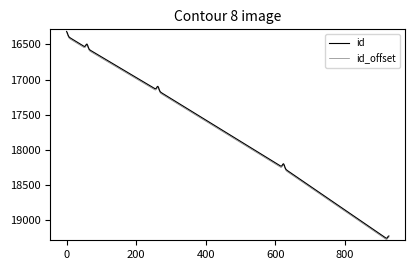

How many lines are shown in the chart?

2